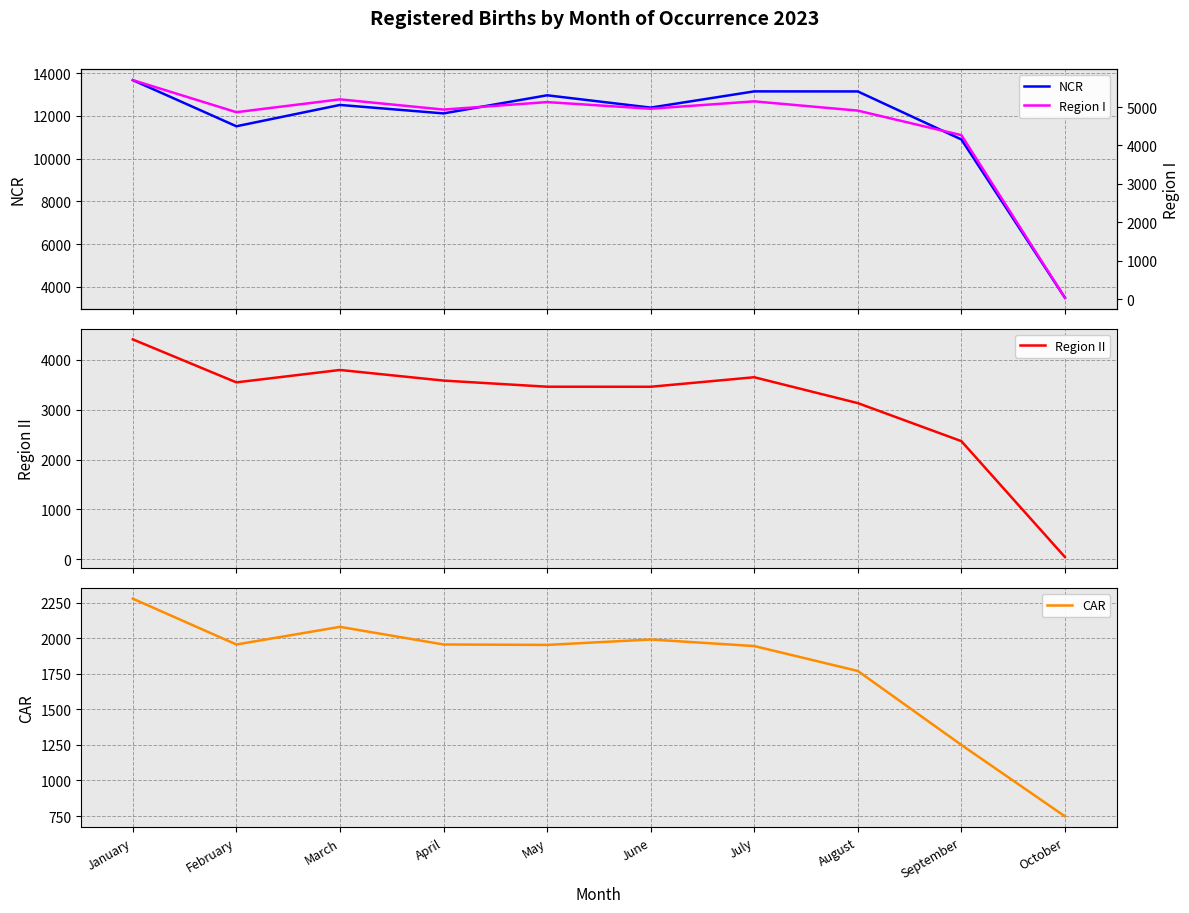

What are all the series names shown in the legend?

NCR, Region II, CAR, Region I